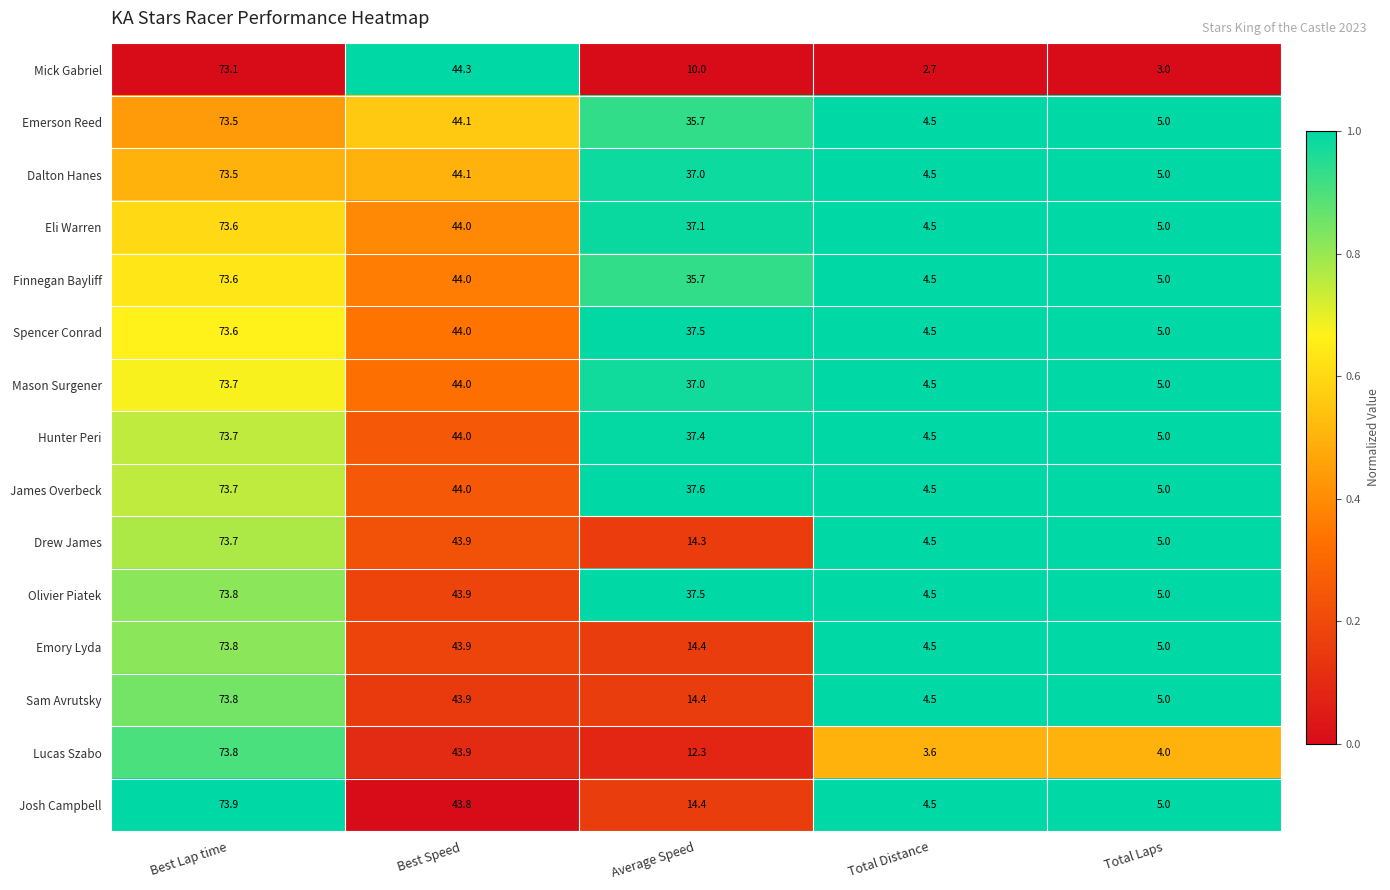

What is the difference between the highest and lowest values at Best Lap time?

0.8